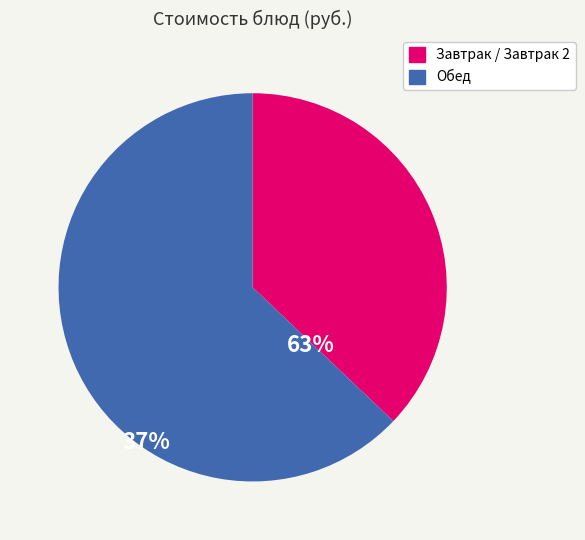

Do Завтрак / Завтрак 2 and Обед together represent more than half of the pie?

Yes